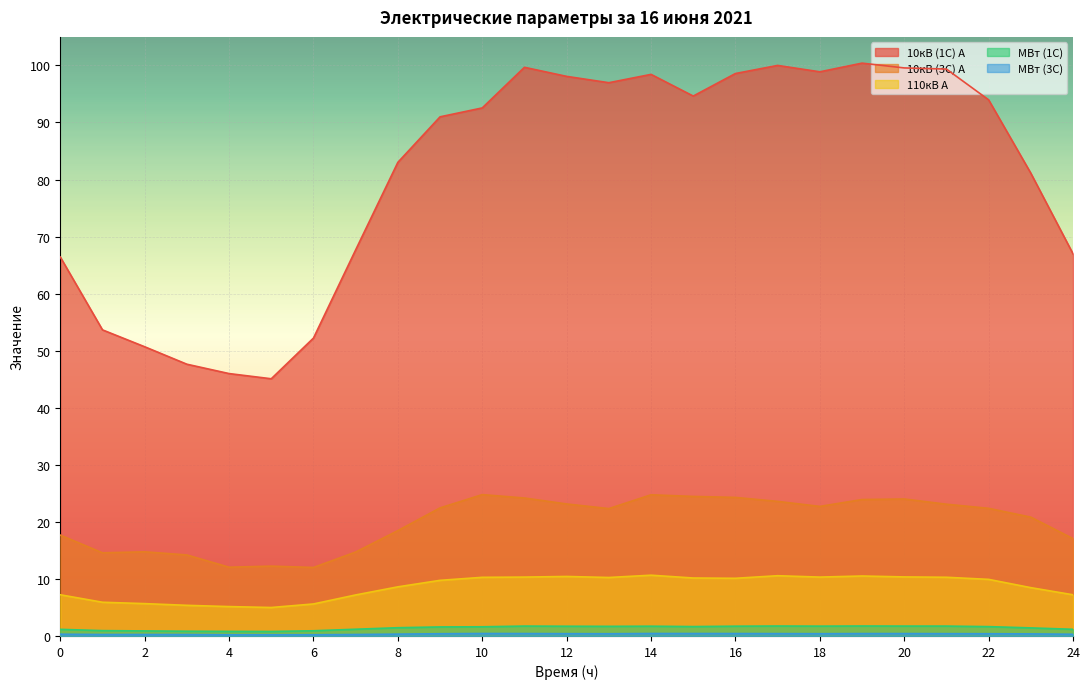

What is the value of the МВт (3С) point at the 2nd from the left?

0.3